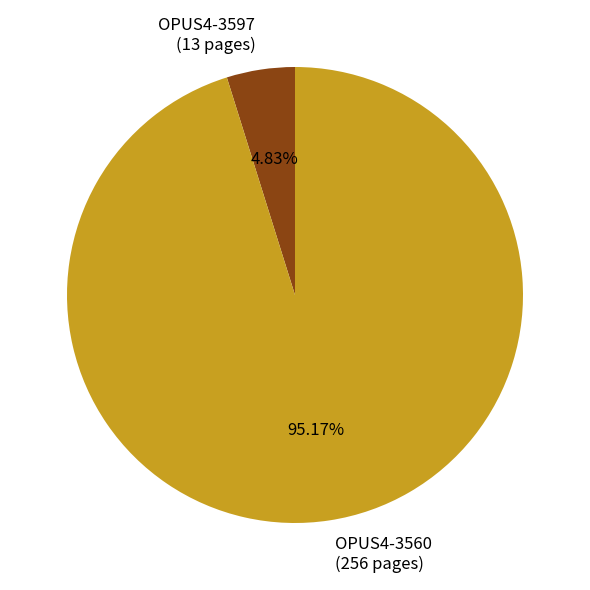

Approximately how many times larger is the value at OPUS4-3560 (256 pages) compared to OPUS4-3597 (13 pages)?

19.7